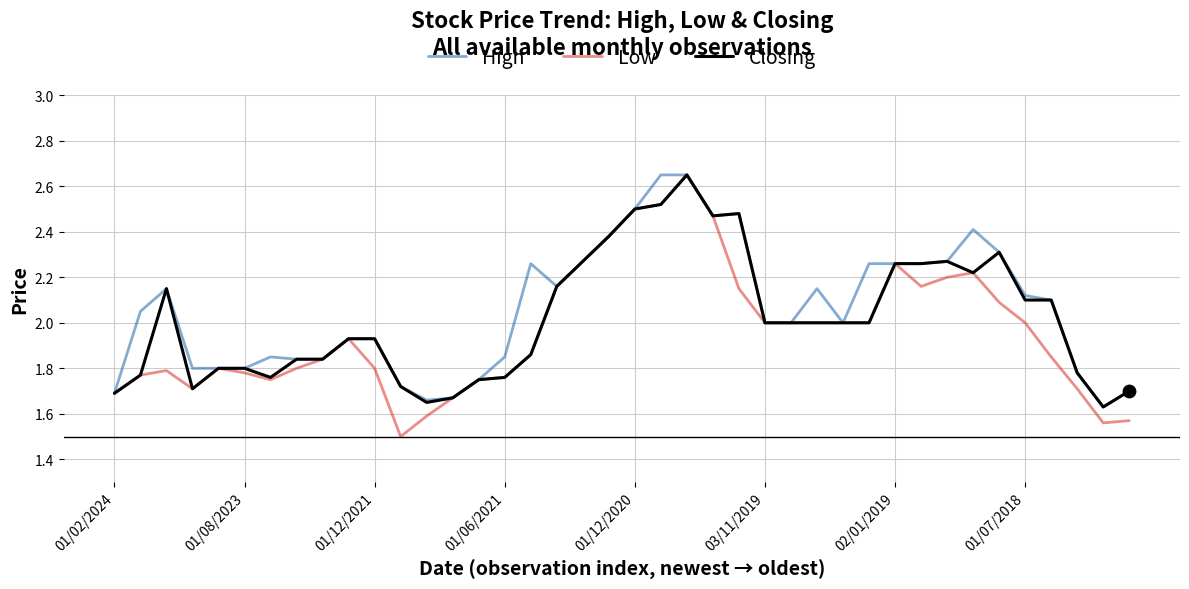

Which series has the widest spread of values?

Low